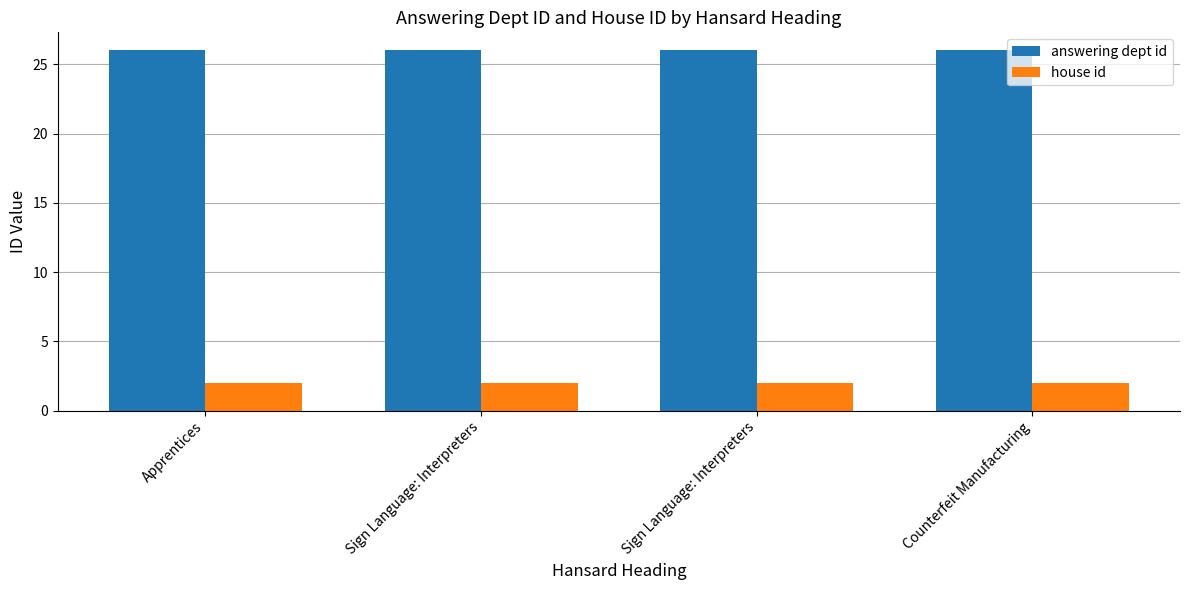

How many bars are there in total?

8